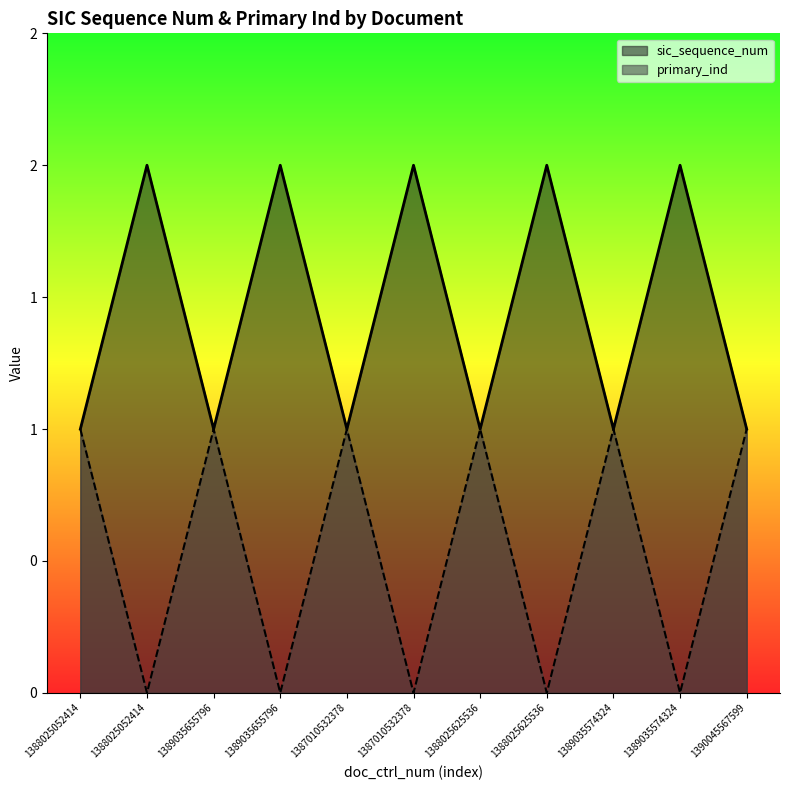

List the labels in order of sic_sequence_num value, smallest first.

1388025052414, 1389035655796, 1387010532378, 1388025625536, 1389035574324, 1390045567599, 1388025052414, 1389035655796, 1387010532378, 1388025625536, 1389035574324